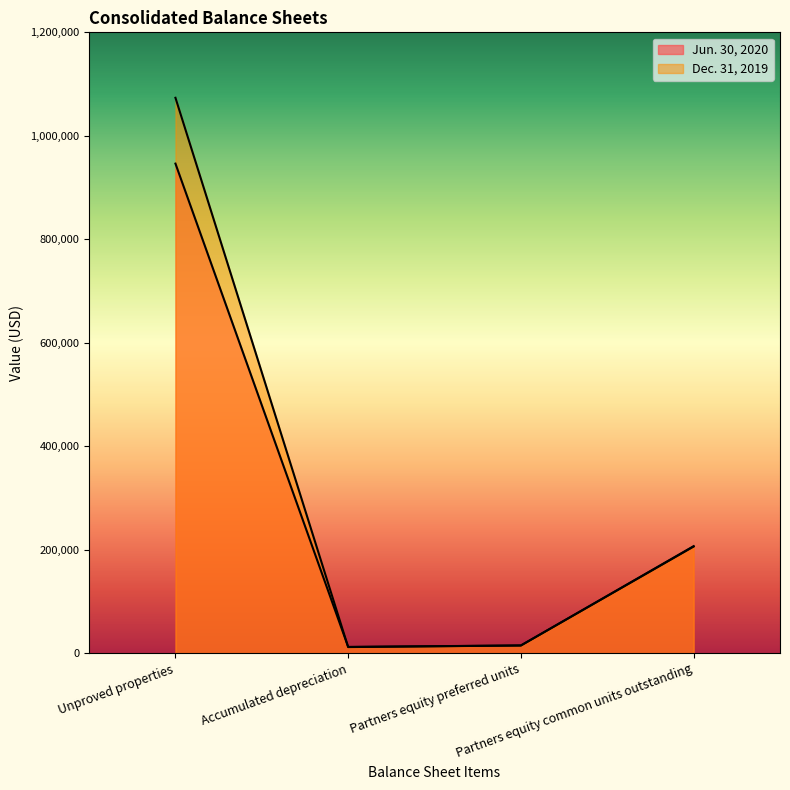

In Dec. 31, 2019, how many points are lower than both neighbors (excluding endpoints)?

1